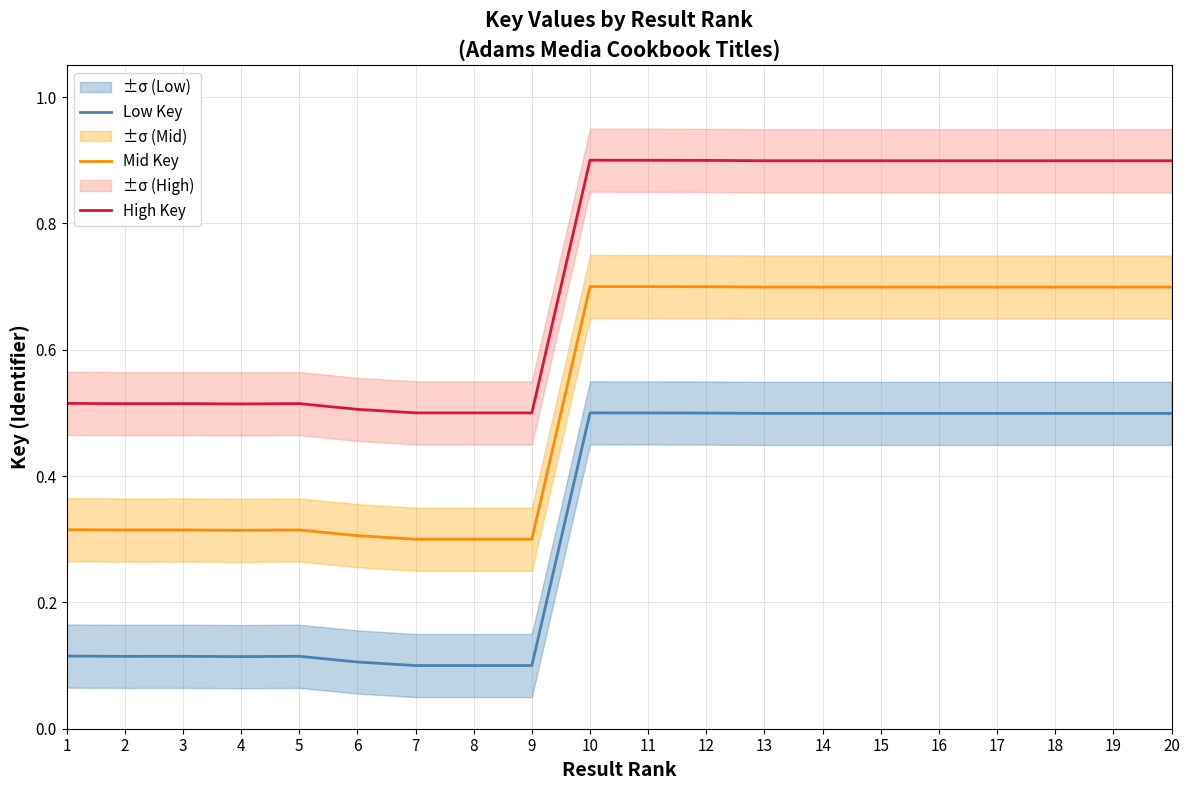

What is the smallest value displayed?

0.1